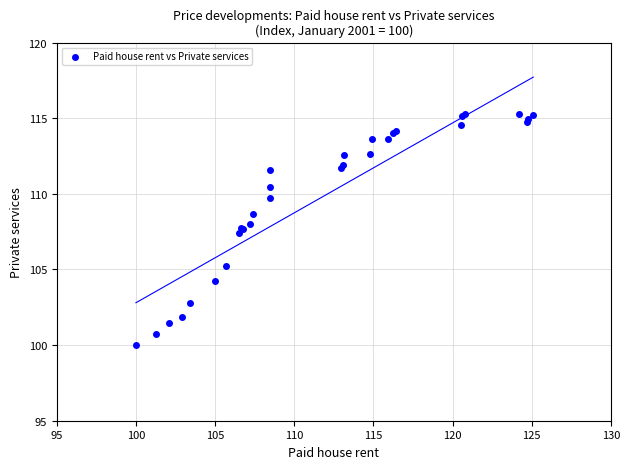

What Y value in the scatter plot is closest to 107?

107.4